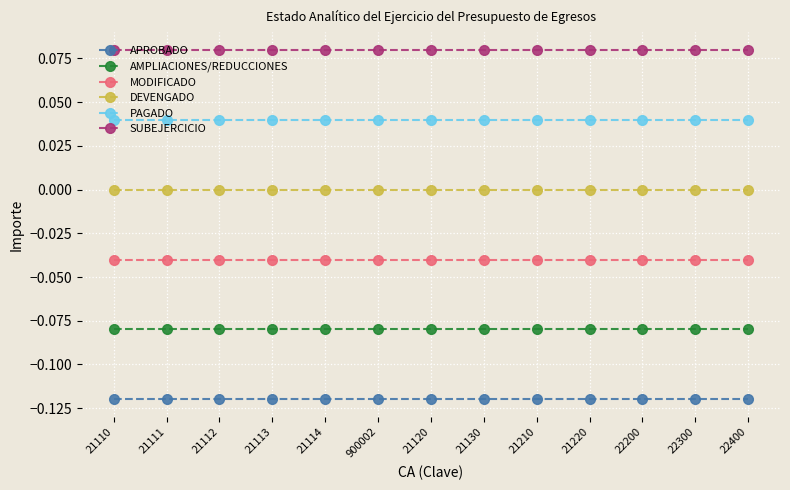

What is the maximum value shown in the chart?

0.1